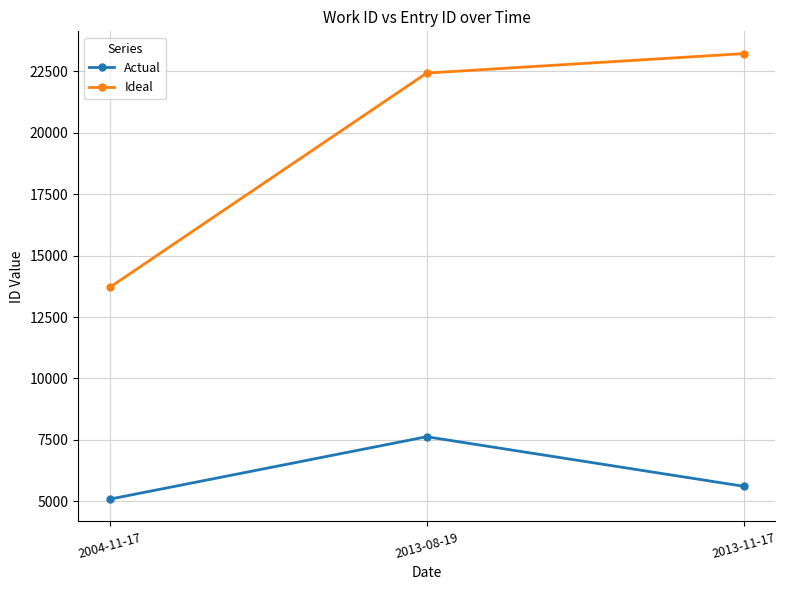

Reading left to right, list all the values displayed in this chart.

Actual: 2004-11-17=5088	2013-08-19=7629	2013-11-17=5612
Ideal: 2004-11-17=13708	2013-08-19=22431	2013-11-17=23223